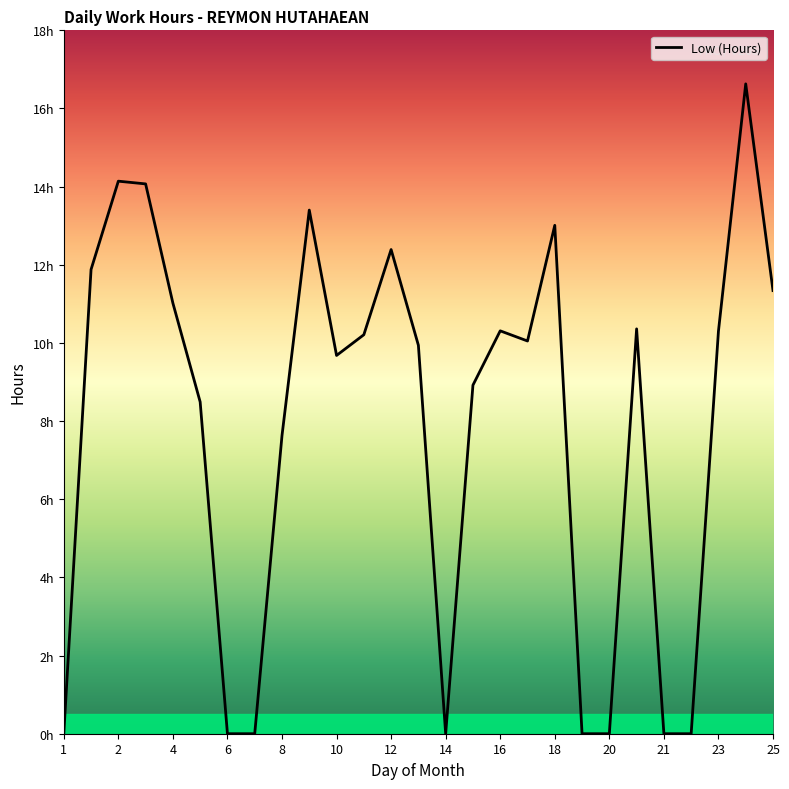

Does the chart have visible grid lines?

No